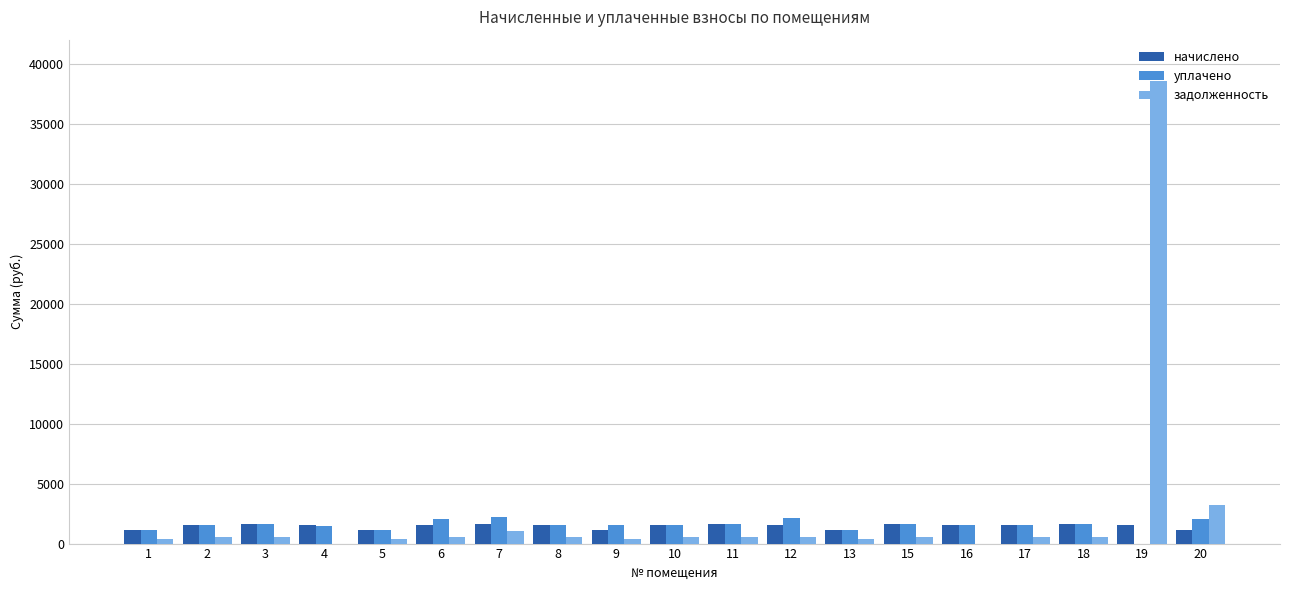

Count the number of categories in the chart.

19